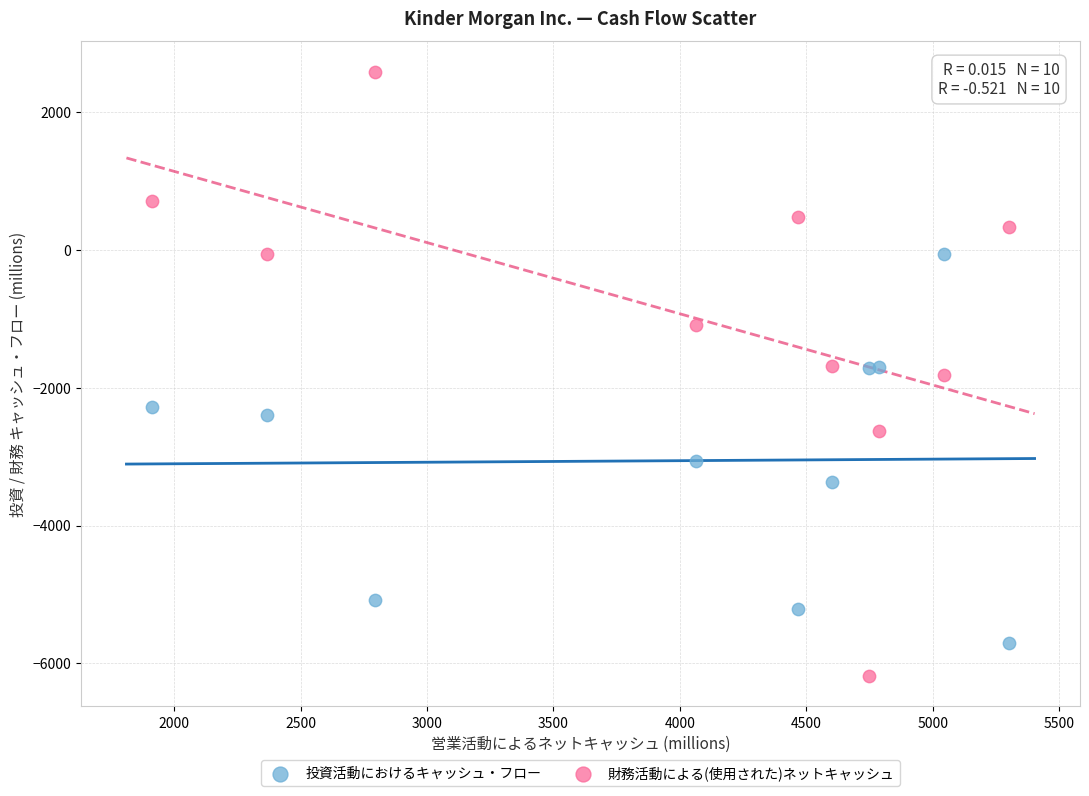

Which series reaches the maximum Y coordinate?

財務活動による(使用された)ネットキャッシュ